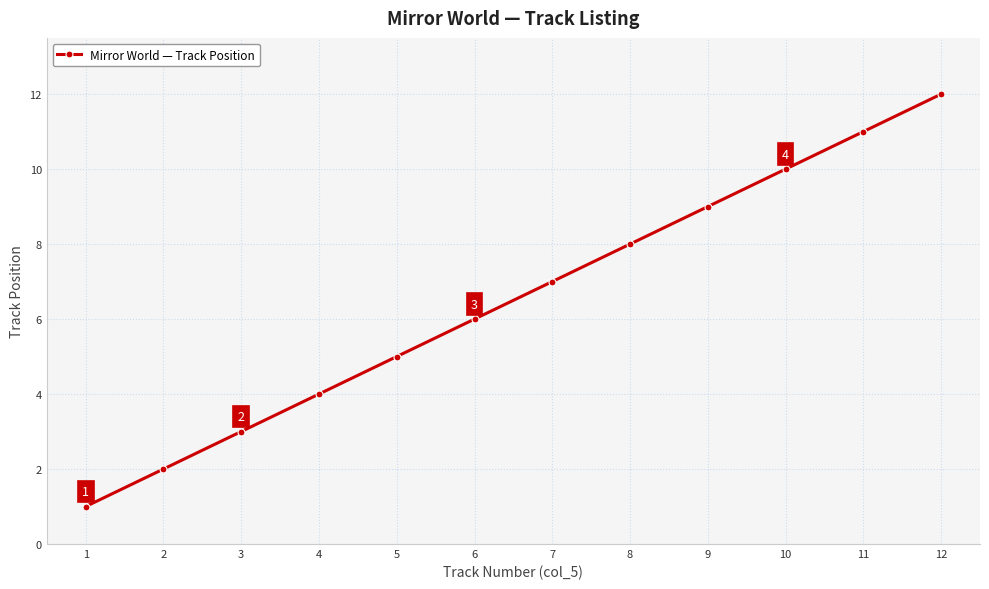

Reading left to right, transcribe all the data shown in this chart.

1	2	3	4	5	6	7	8	9	10	11	12